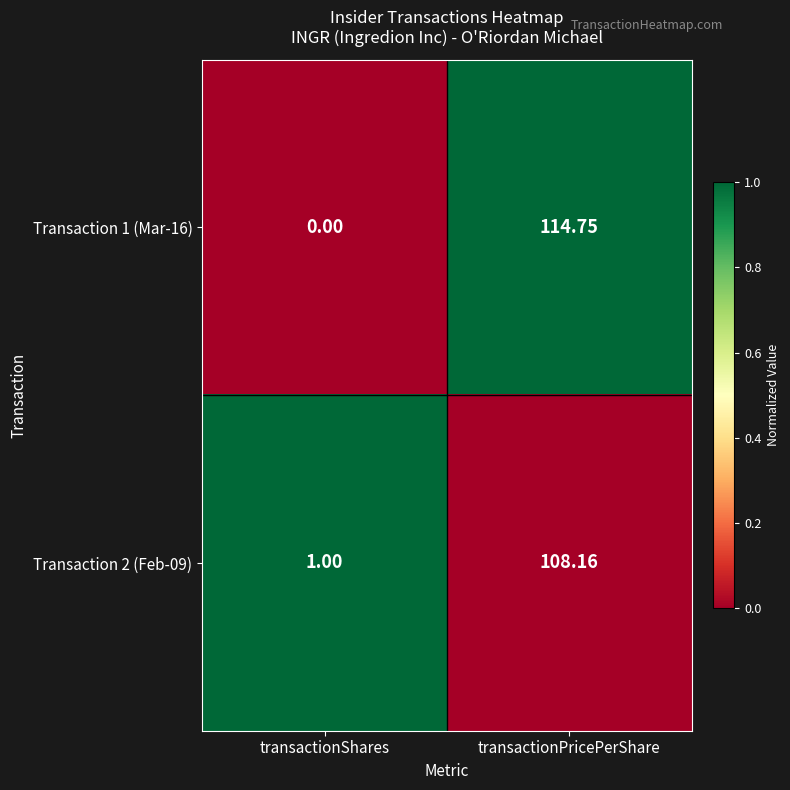

At which label is Transaction 1 (Mar-16) closest to 57?

transactionShares